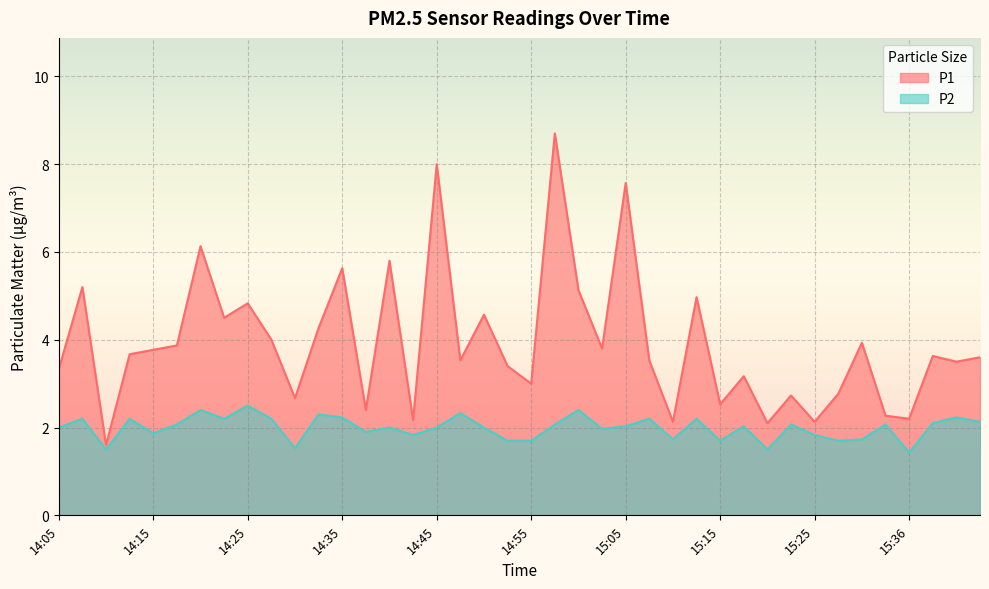

What is the lowest value of the P1 series?

1.6